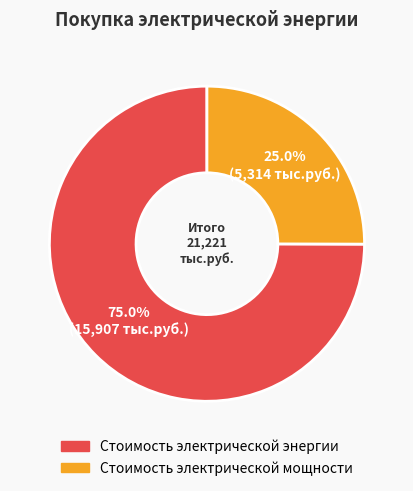

Rank the categories by value from highest to lowest.

Стоимость электрической энергии, Стоимость электрической мощности